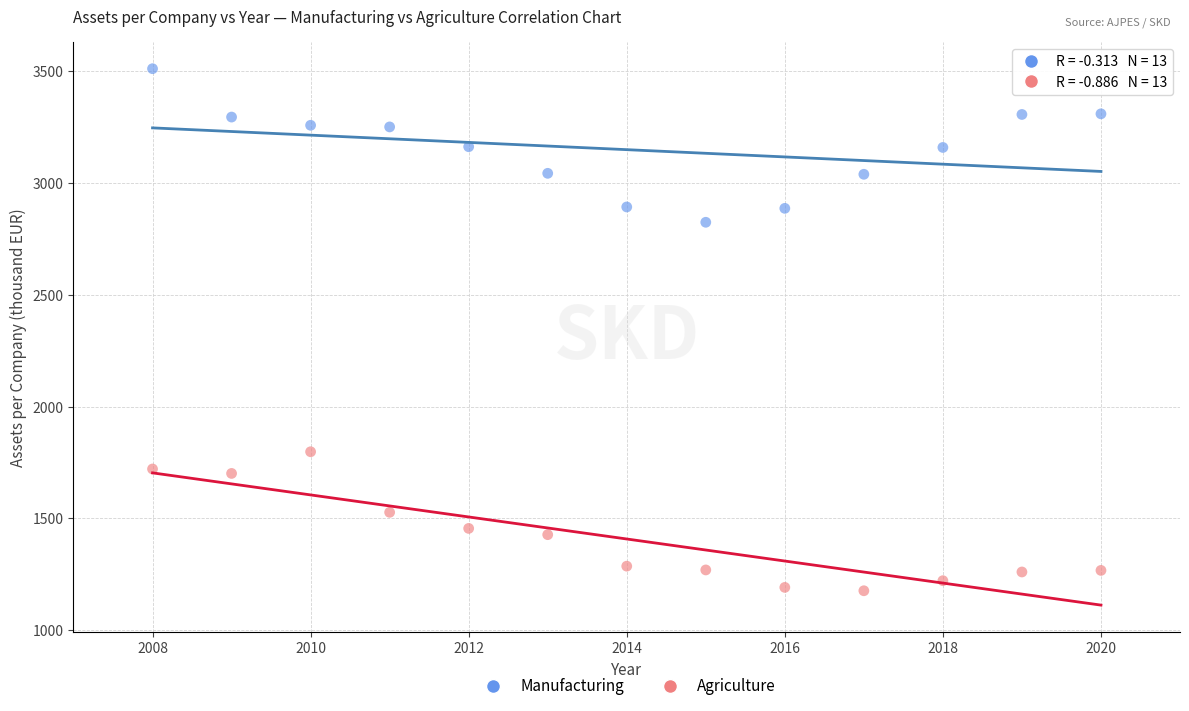

Across all series, what Y value is closest to 2344?

2824.9